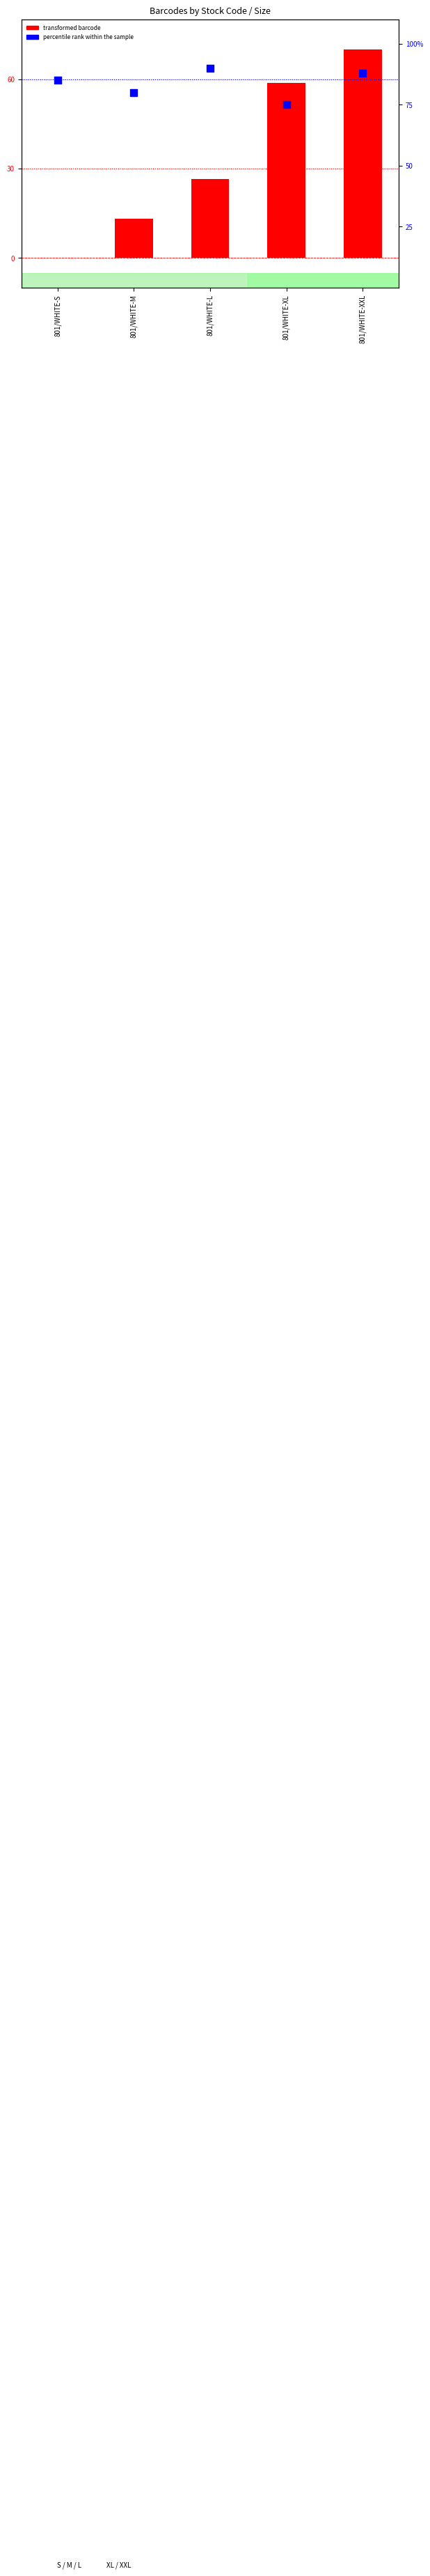

What is the total value across all series at 801/WHITE-S?

85.0